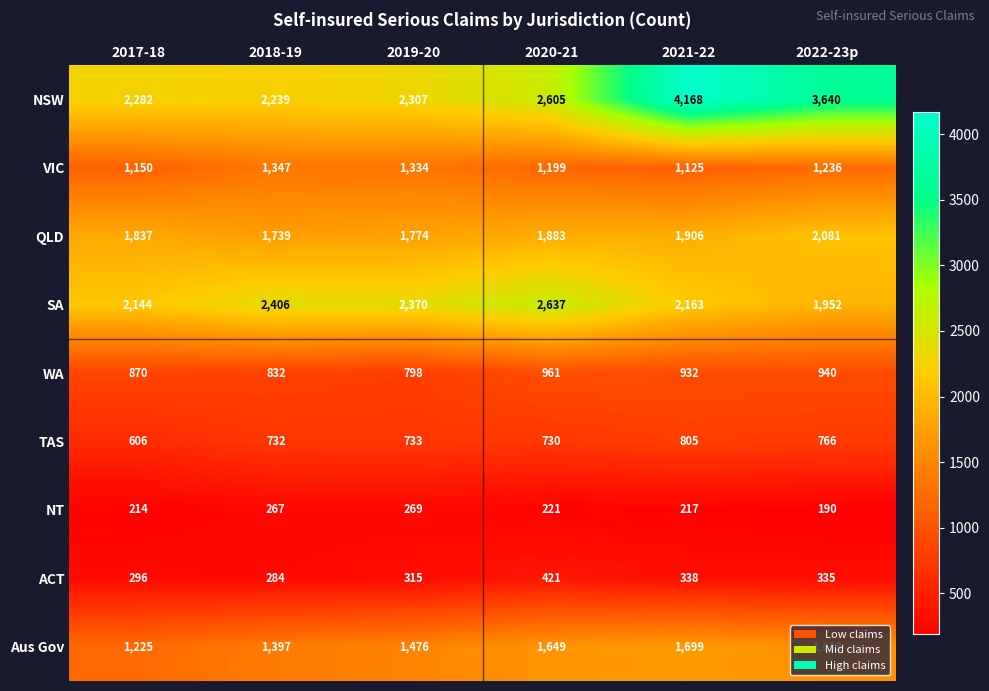

Rank the categories by VIC value from lowest to highest.

2021-22, 2017-18, 2020-21, 2022-23p, 2019-20, 2018-19